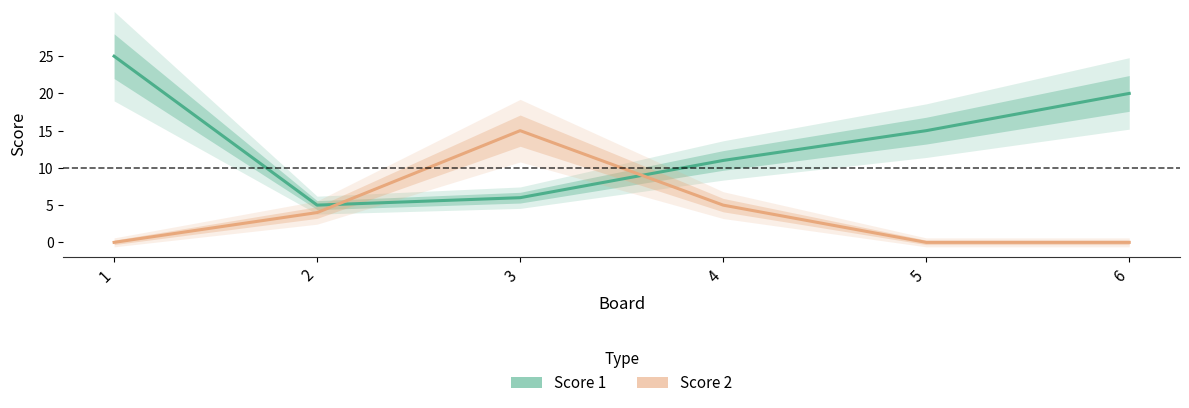

At which category does Score 2 reach its first local peak?

3